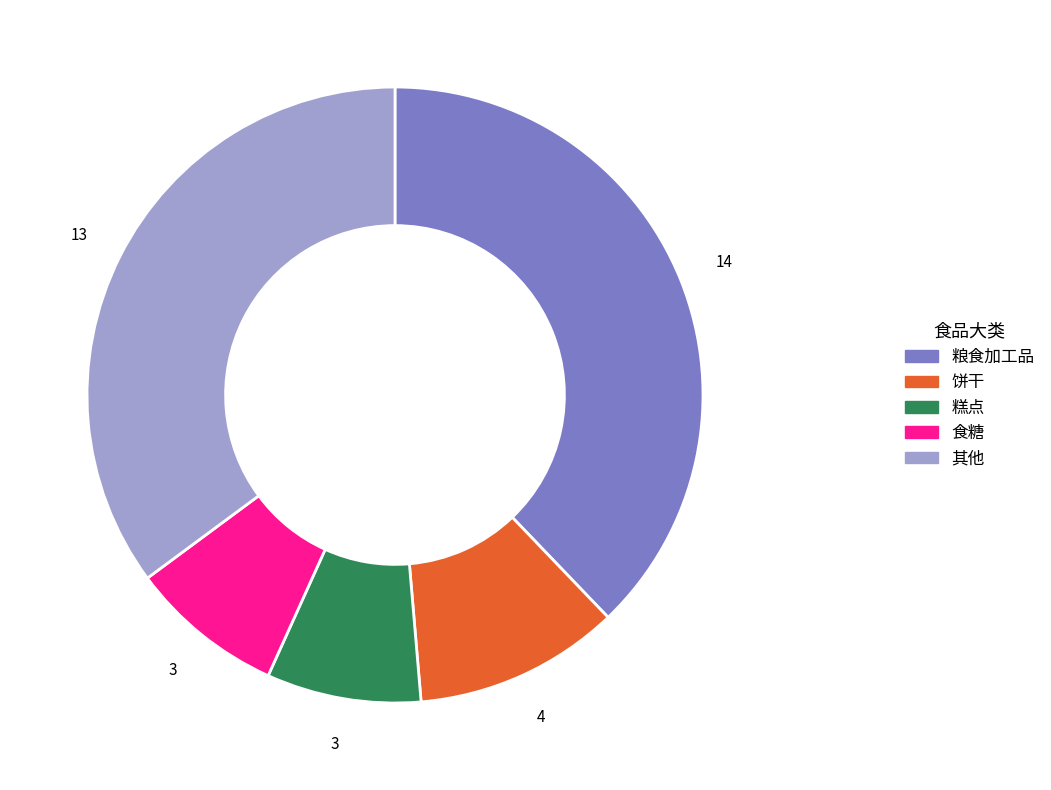

How many segments does this pie chart have?

5